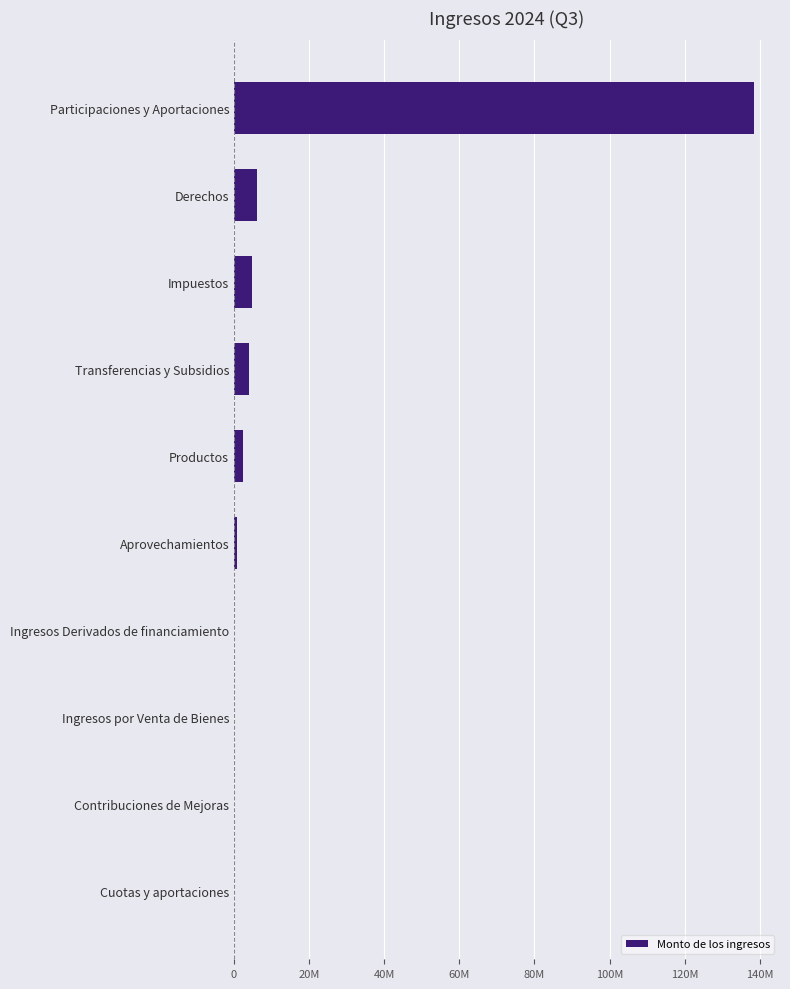

Are the bars horizontal?

Yes